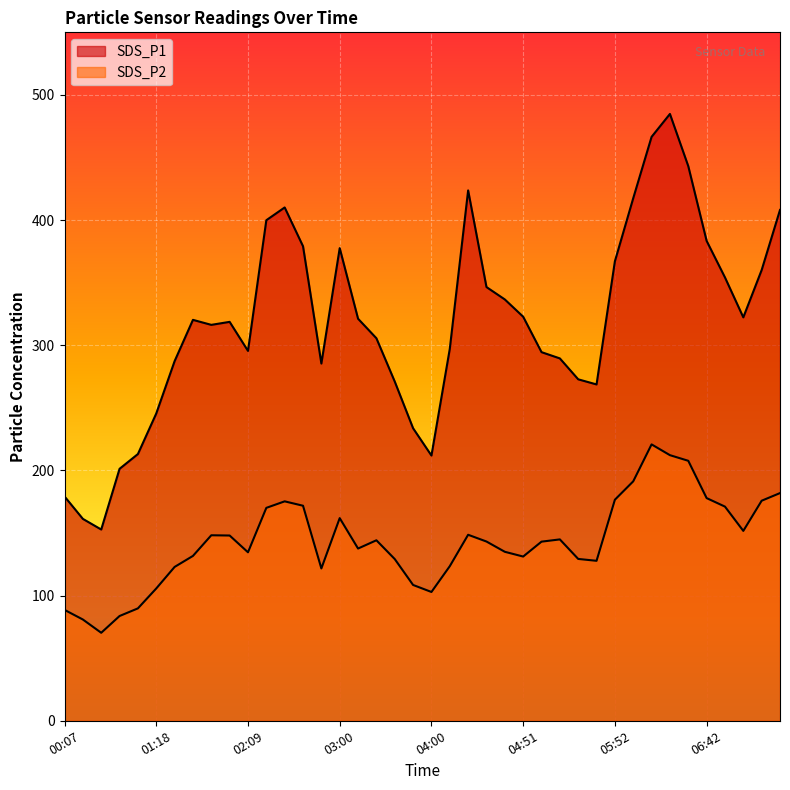

How many interior local peaks does the SDS_P2 series have?

7